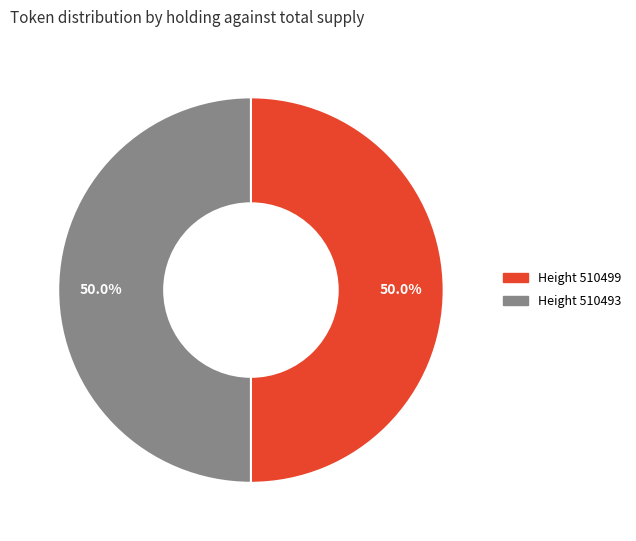

What is the majority slice?

510499